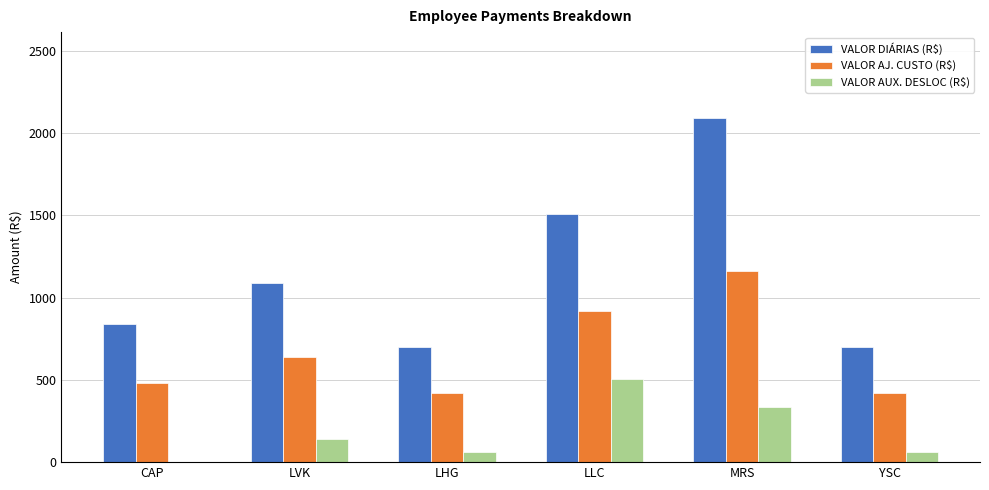

At which label does VALOR AUX. DESLOC (R$) reach its peak?

LLC